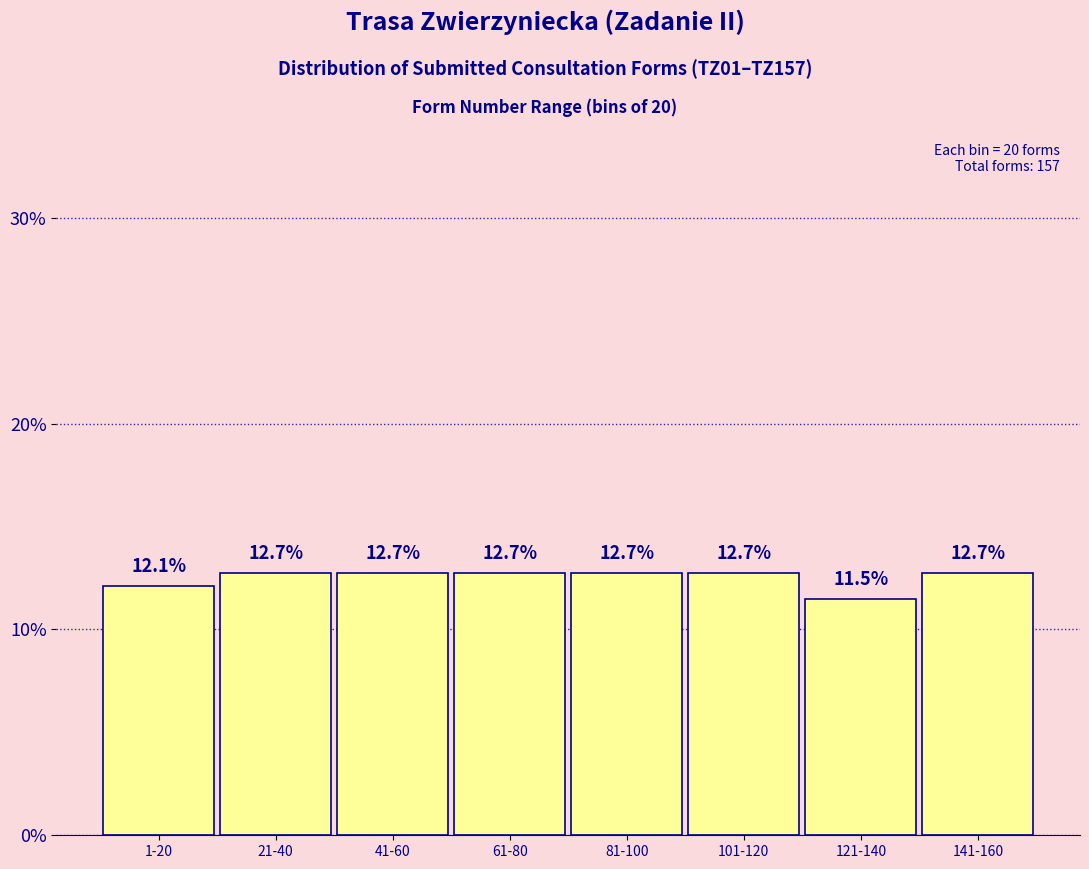

Reading right to left, what are all the values shown in this chart?

12.7	11.5	12.7	12.7	12.7	12.7	12.7	12.1